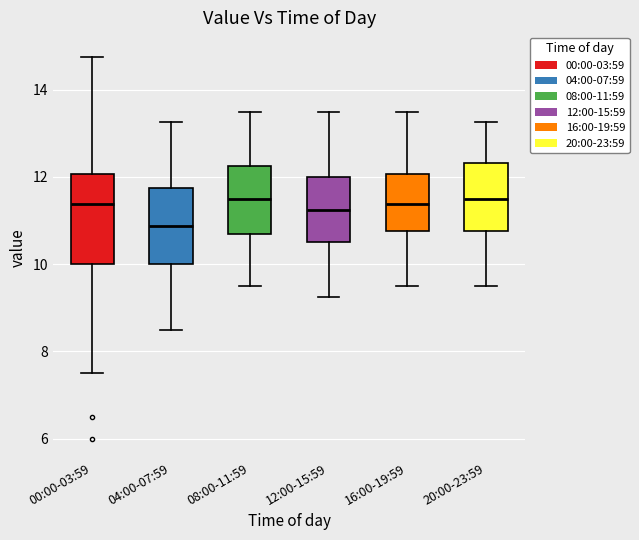

Which box is the tallest, from its lower edge to its upper edge?

00:00-03:59